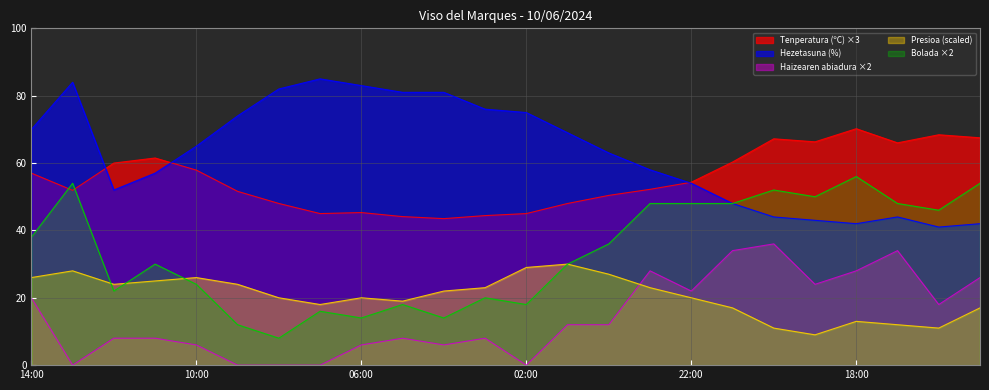

True or false: Bolada (km/h) and Hezetasuna (%) intersect in this chart.

False